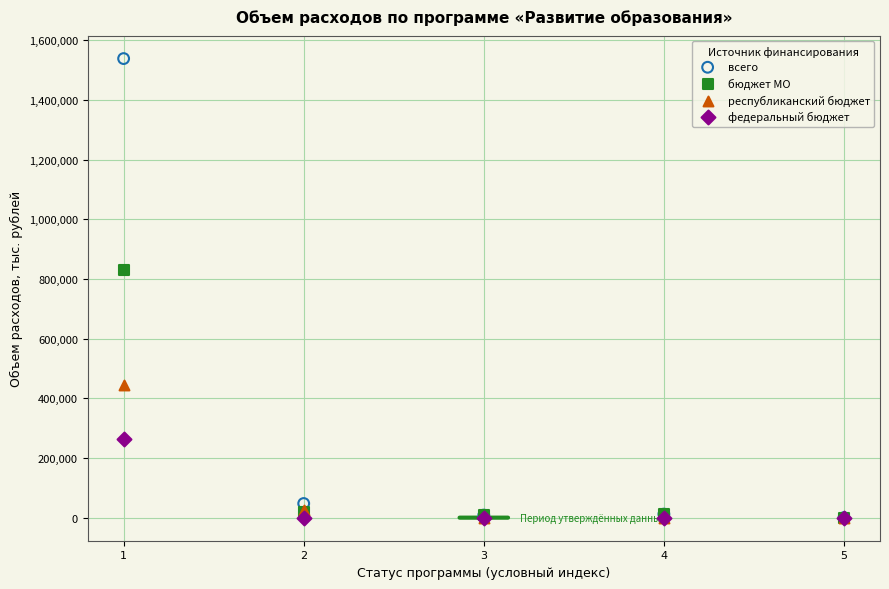

Which series reaches the maximum Y coordinate?

всего